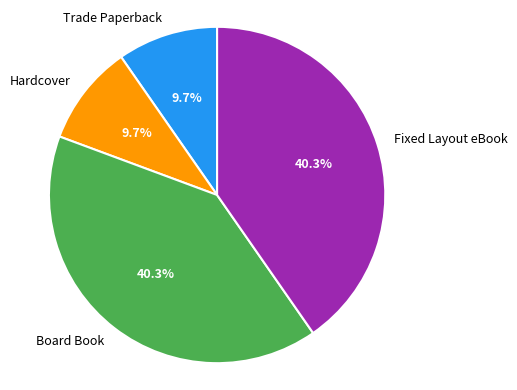

What portion of the pie excludes Board Book?

59.7%